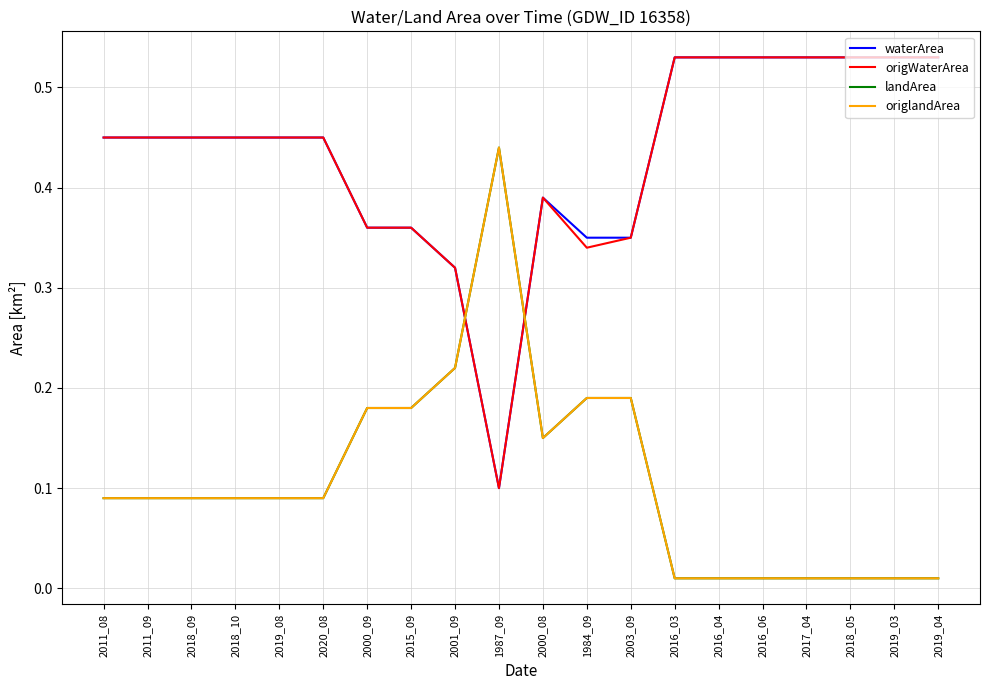

Reading right to left, what are all the values shown in this chart?

waterArea: 0.5	0.5	0.5	0.5	0.5	0.5	0.5	0.3	0.3	0.4	0.1	0.3	0.4	0.4	0.5	0.5	0.5	0.5	0.5	0.5
origWaterArea: 0.5	0.5	0.5	0.5	0.5	0.5	0.5	0.3	0.3	0.4	0.1	0.3	0.4	0.4	0.5	0.5	0.5	0.5	0.5	0.5
landArea: 0.0	0.0	0.0	0.0	0.0	0.0	0.0	0.2	0.2	0.1	0.4	0.2	0.2	0.2	0.1	0.1	0.1	0.1	0.1	0.1
origlandArea: 0.0	0.0	0.0	0.0	0.0	0.0	0.0	0.2	0.2	0.1	0.4	0.2	0.2	0.2	0.1	0.1	0.1	0.1	0.1	0.1